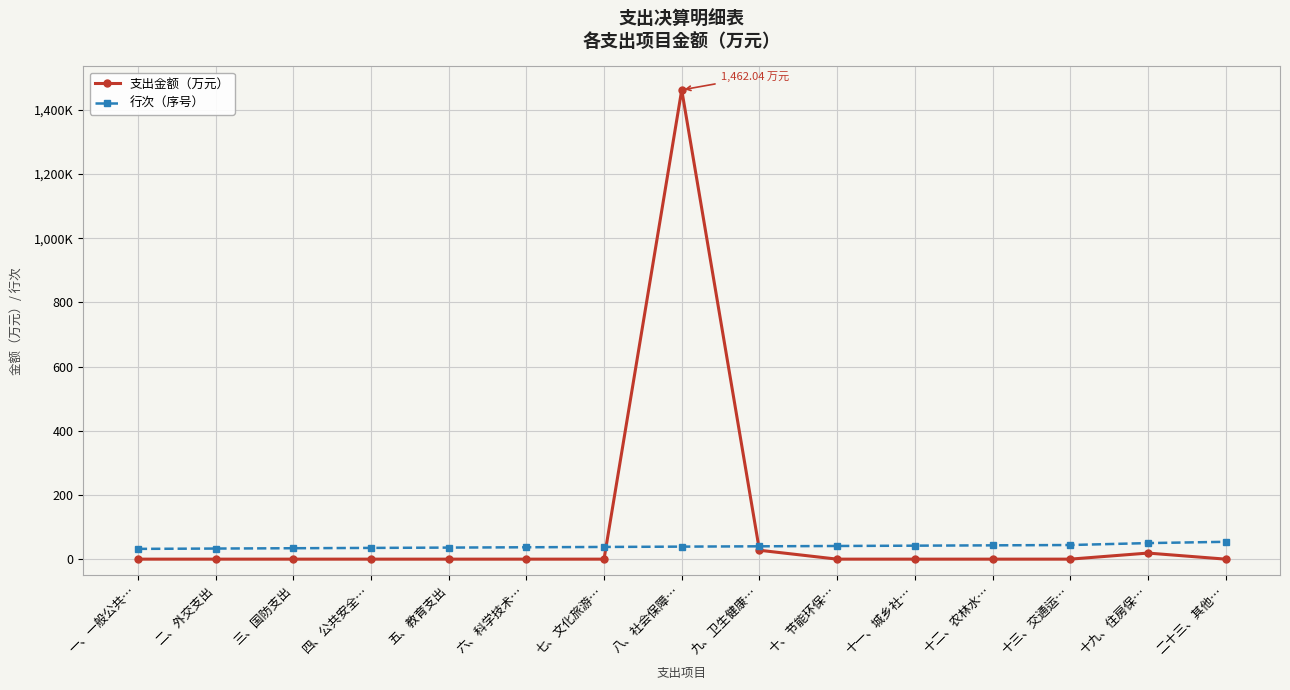

At which label does 行次（序号） reach its peak?

二十三、其他…